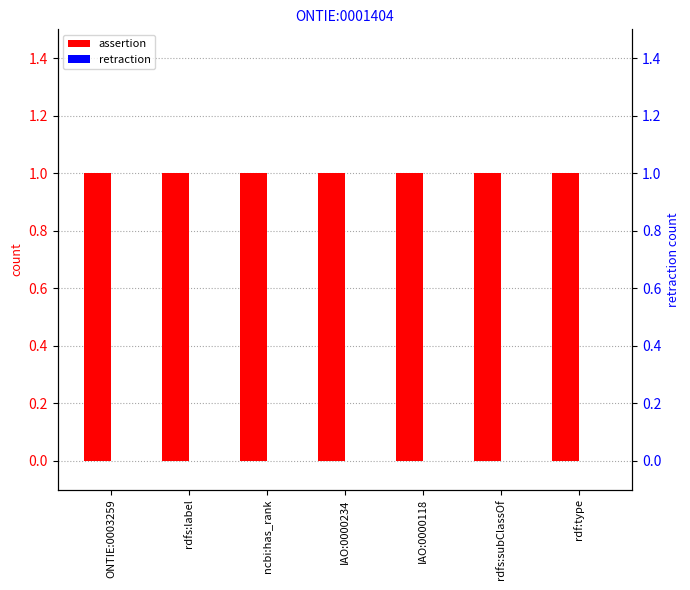

Rank the series by their maximum value, from highest to lowest.

assertion, retraction